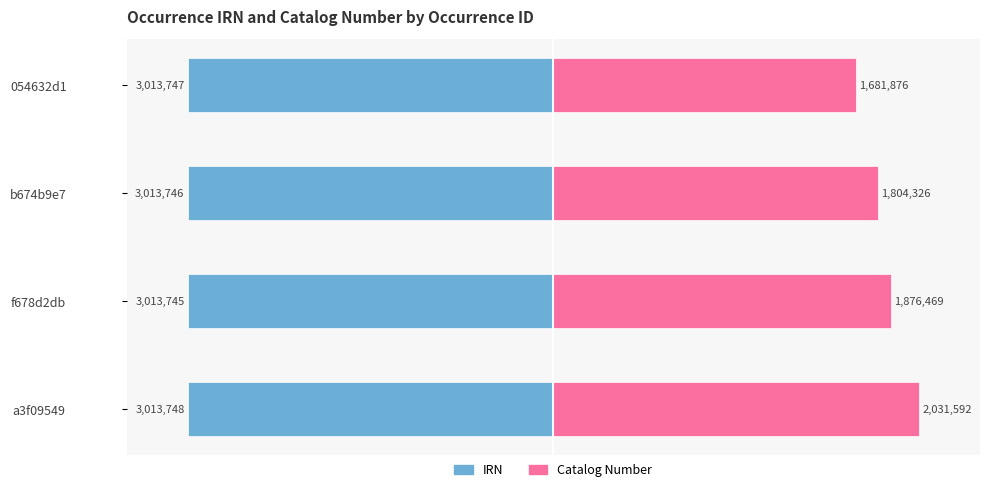

At f678d2db, list the series in order from largest to smallest.

Catalog Number, IRN